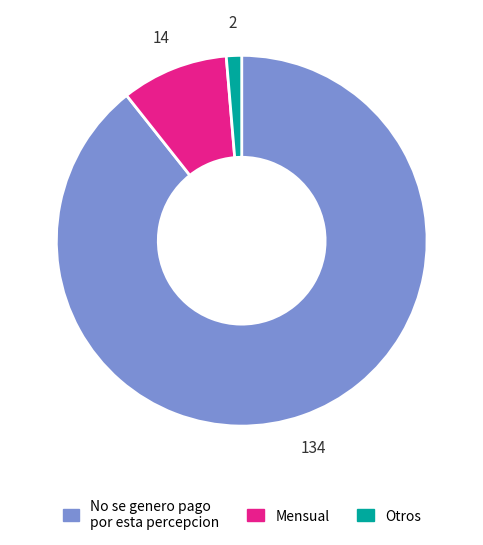

Rank the categories by value from highest to lowest.

No se genero pago por esta percepcion, Mensual, Otros